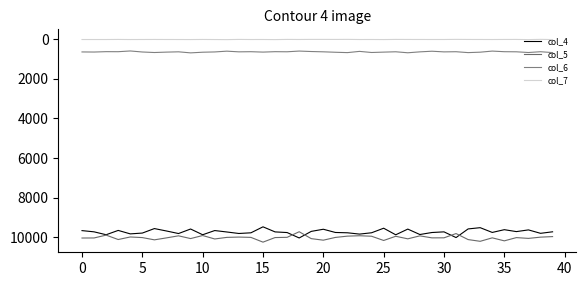

Does the chart have visible grid lines?

No